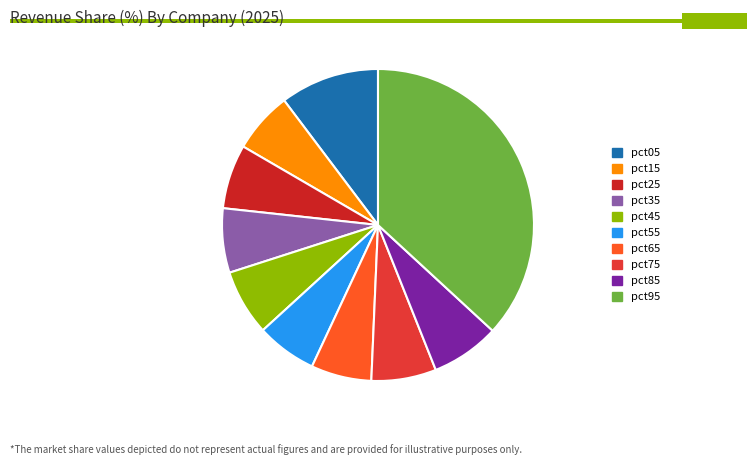

How many segments does this pie chart have?

10